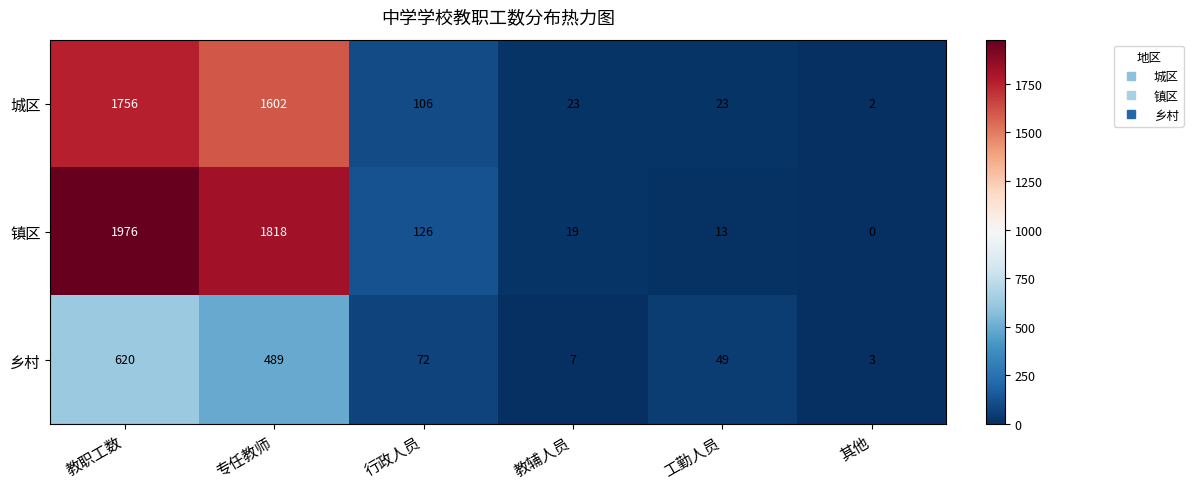

Is the value of 镇区 at 教辅人员 greater than the value of 乡村 at 行政人员?

No